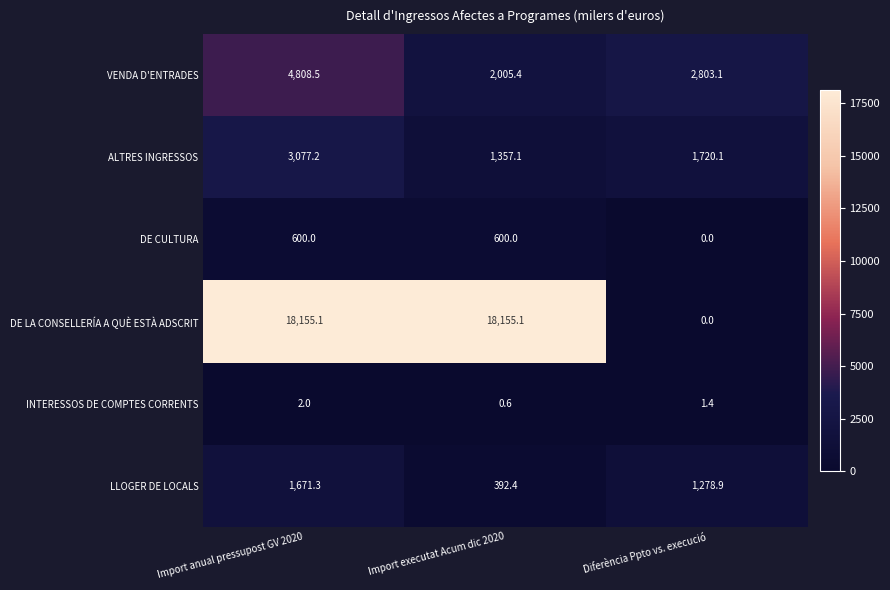

At which category is the sum across all series the highest?

Import anual pressupost GV 2020